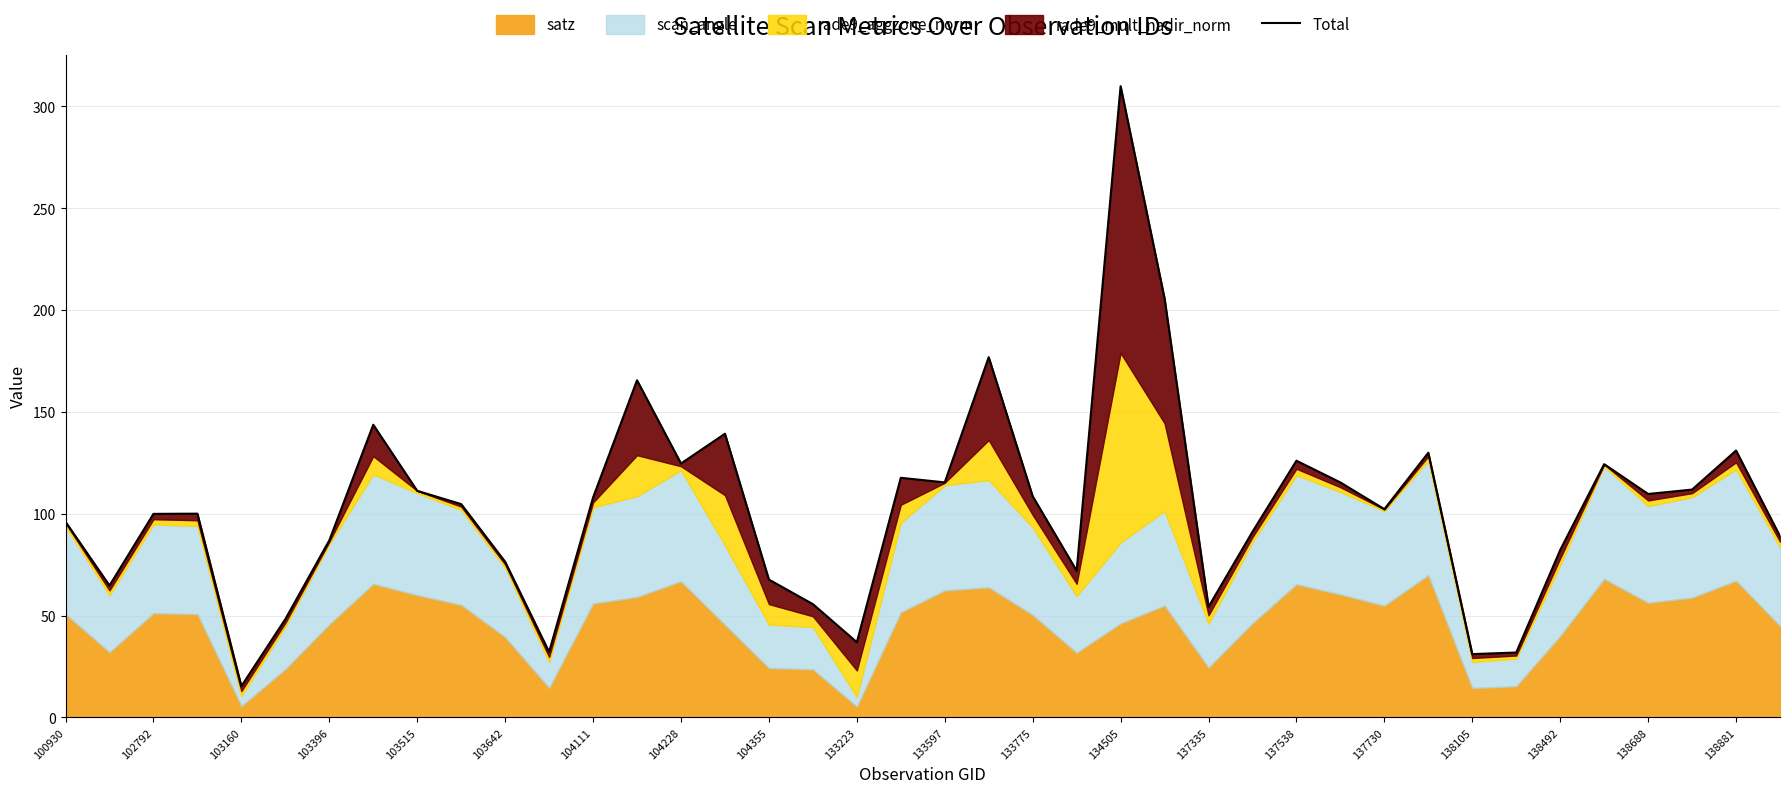

The value at 133597 is 172.9. True or false?

False